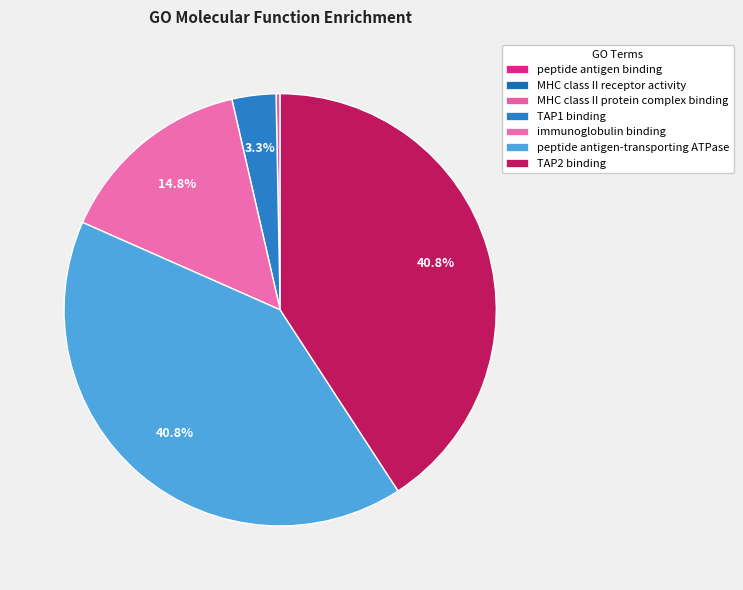

Count the number of slices in the pie.

7